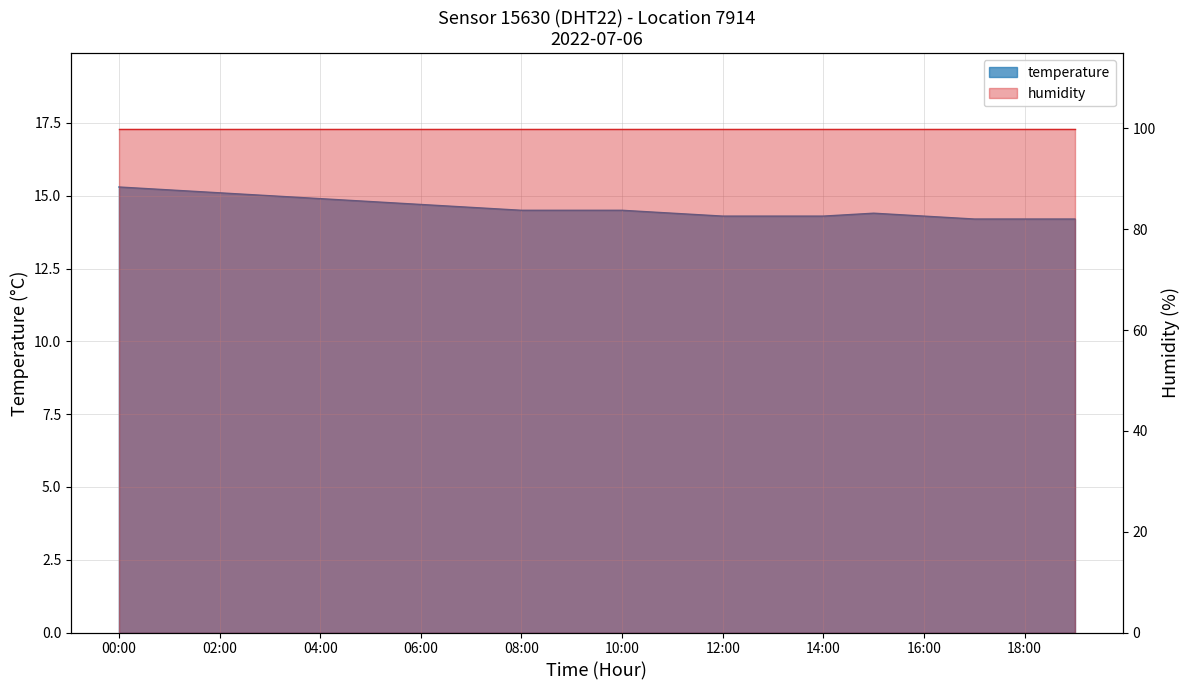

True or false: the data has more than 0 interior local peaks.

True